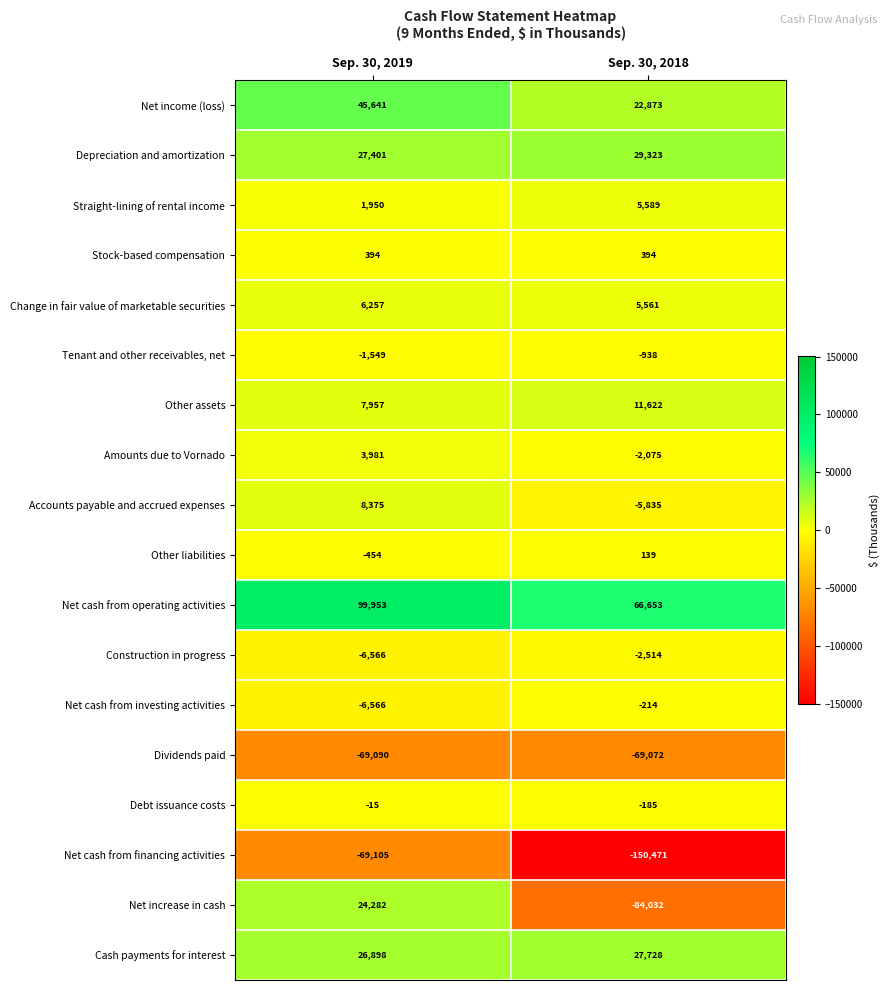

The Debt issuance costs series shows -93 at Sep. 30, 2018. True or false?

False